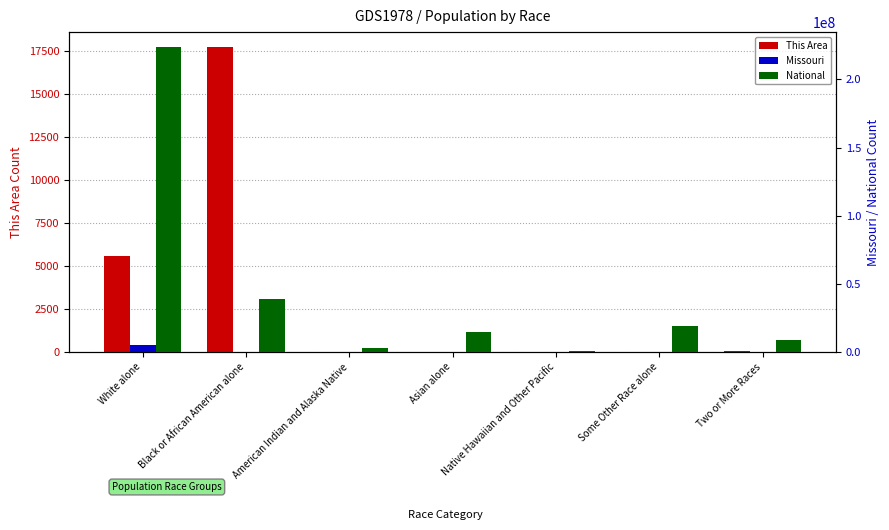

Reading left to right, what are all the values shown in this chart?

This Area: 5600	17693	10	9	3	5	41
Missouri: 4958770	391	27376	98083	6261	80457	124589
National: 223553265	38929319	2932248	14674252	540013	19107368	9009073